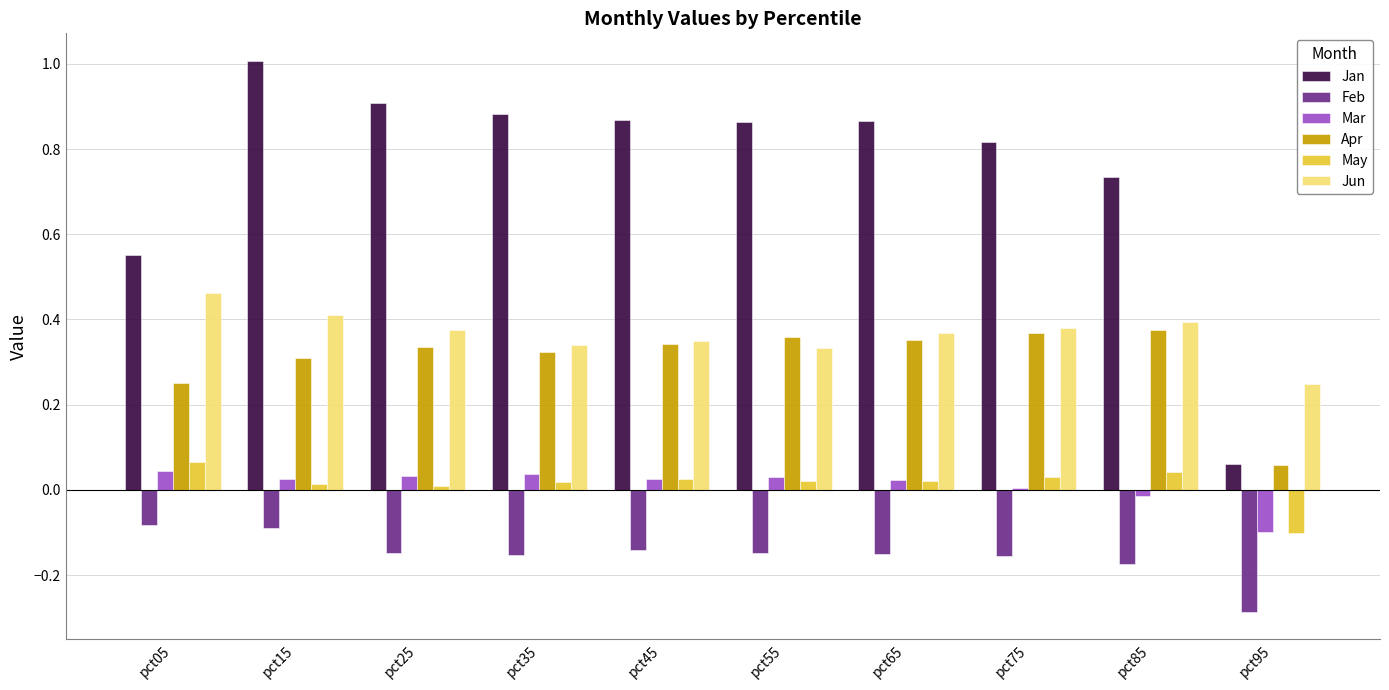

Is the value of May at pct35 greater than the value of Jan at pct75?

No